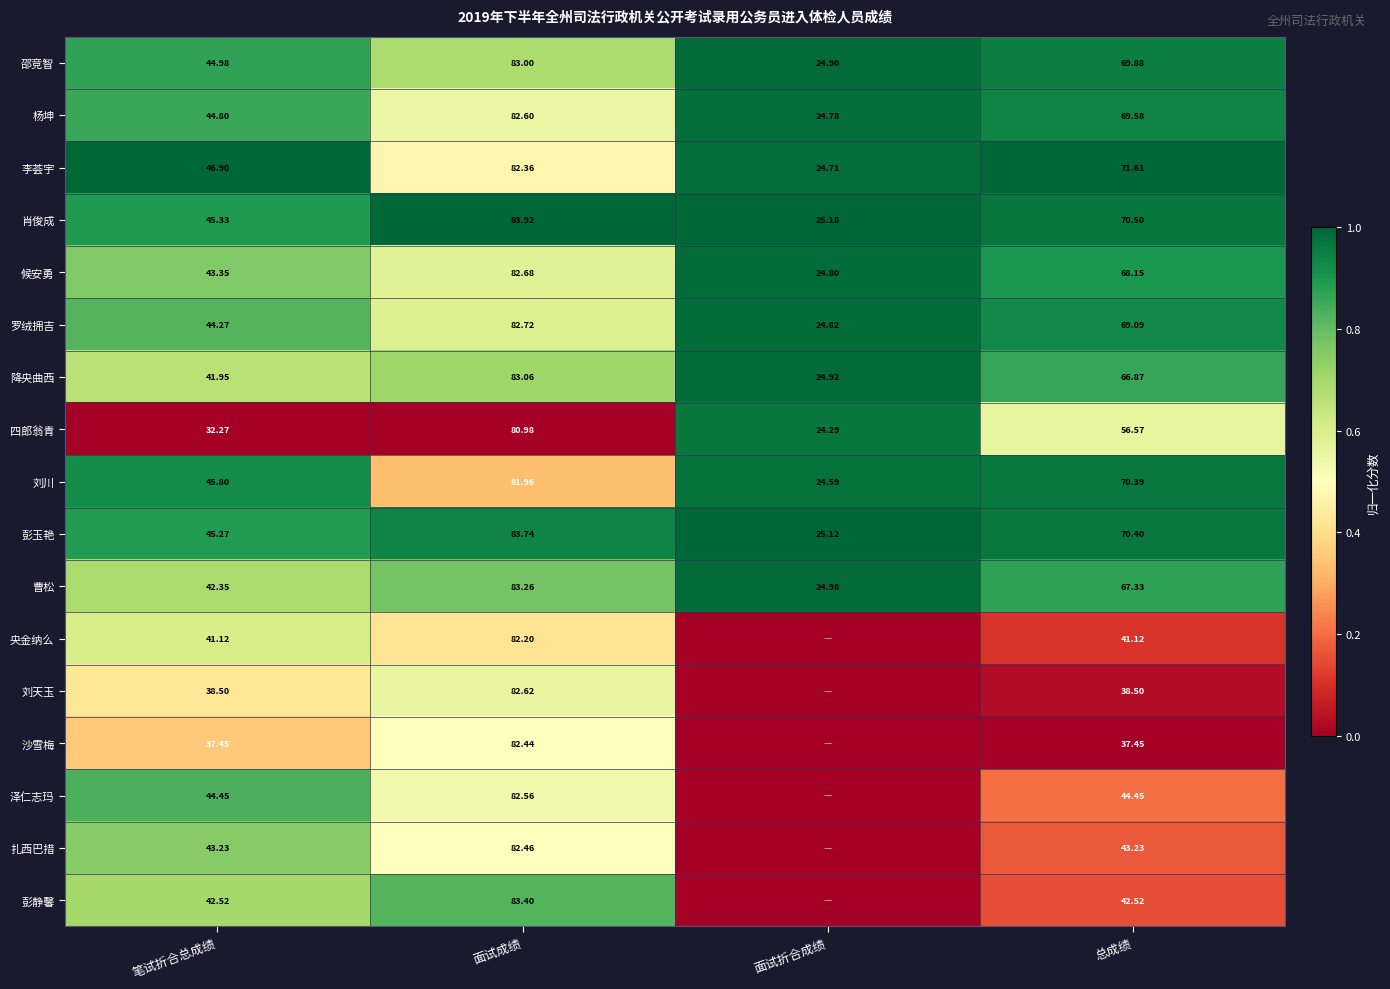

Is the value of 四郎翁青 at 总成绩 greater than the value of 罗绒拥吉 at 面试折合成绩?

Yes